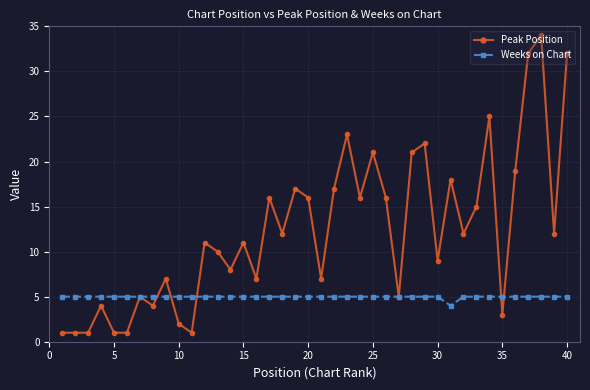

Does the chart have visible grid lines?

Yes